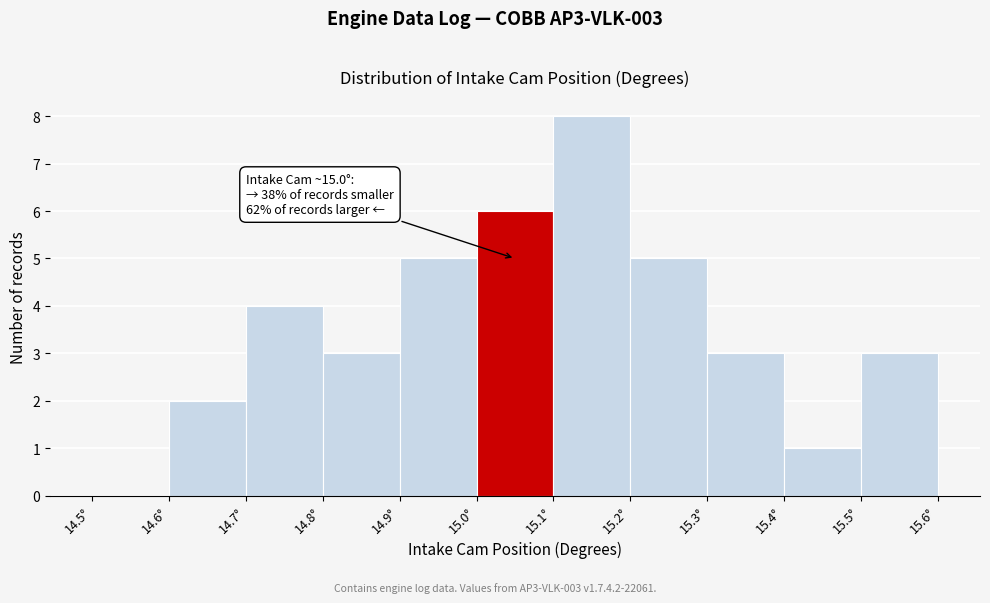

Which range on the x-axis has the tallest bar?

15.1 to 15.2